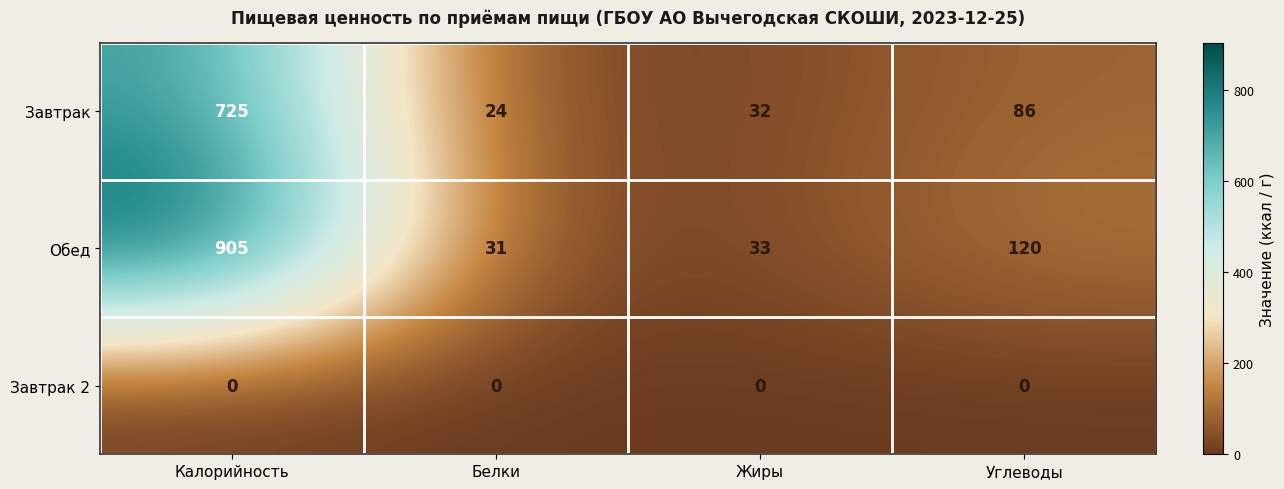

Between Калорийность and Углеводы, which series saw the biggest shift?

Обед